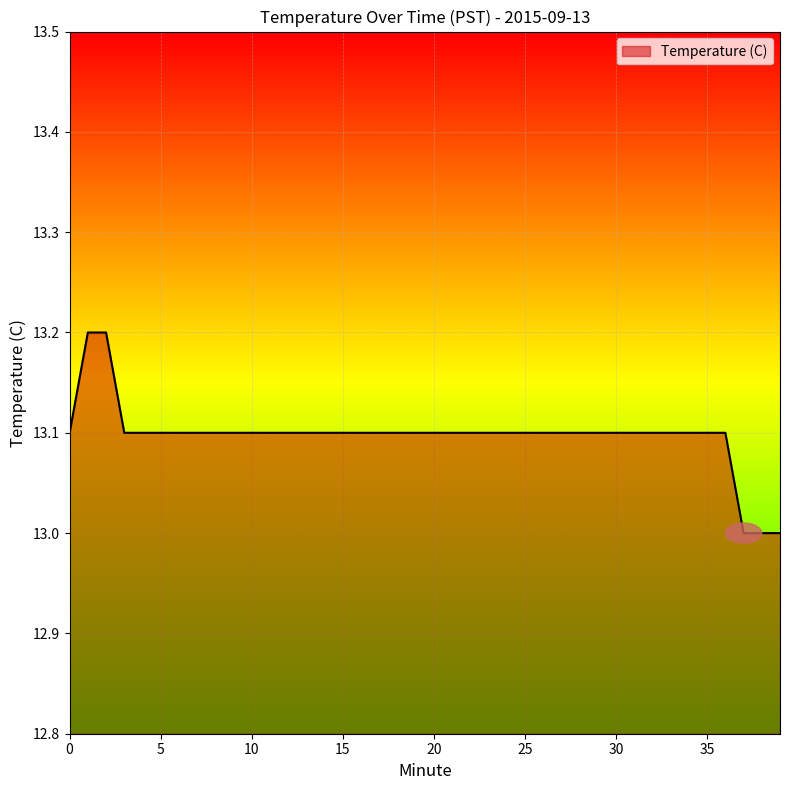

What is the maximum value shown in the chart?

13.2